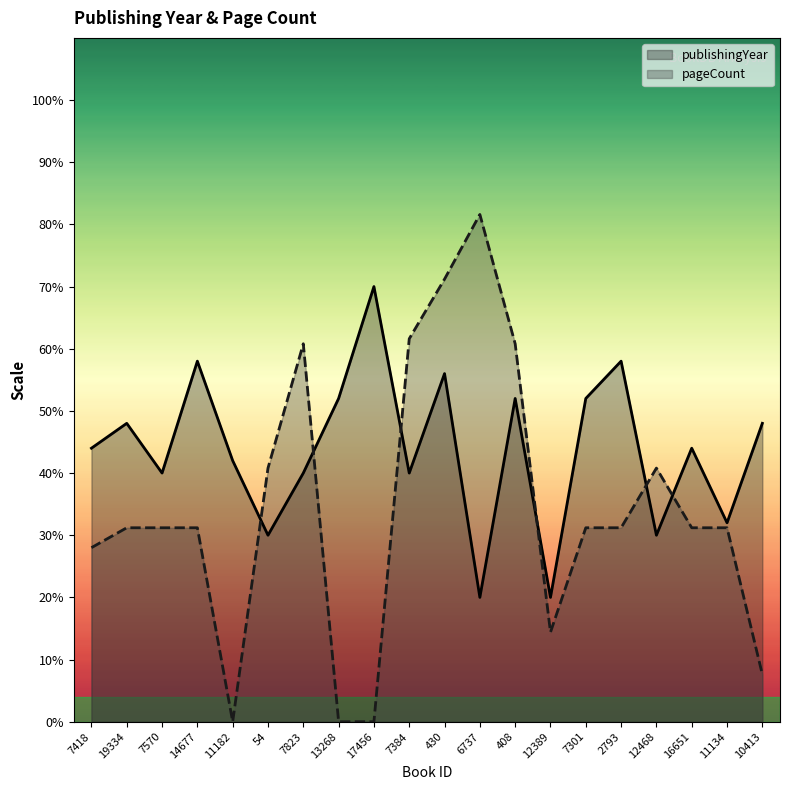

What is the maximum value for pageCount?

816